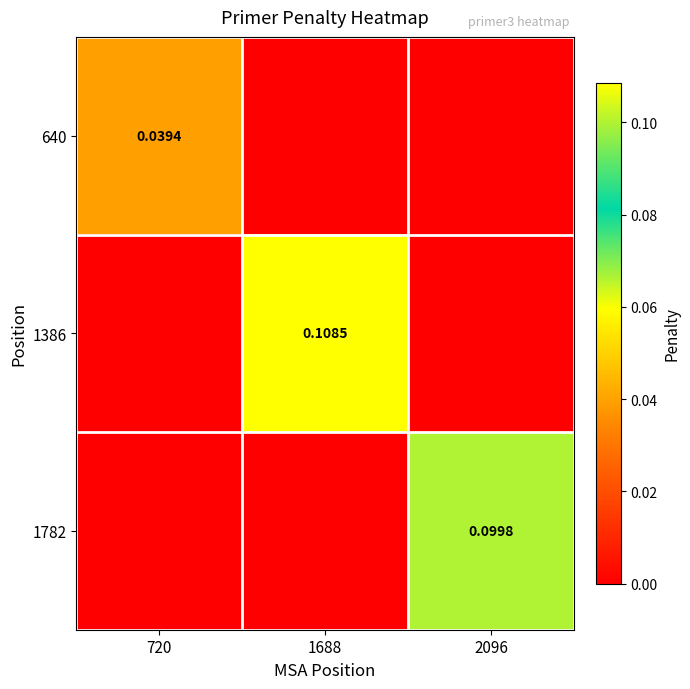

Which category has the lowest value across all series?

1688